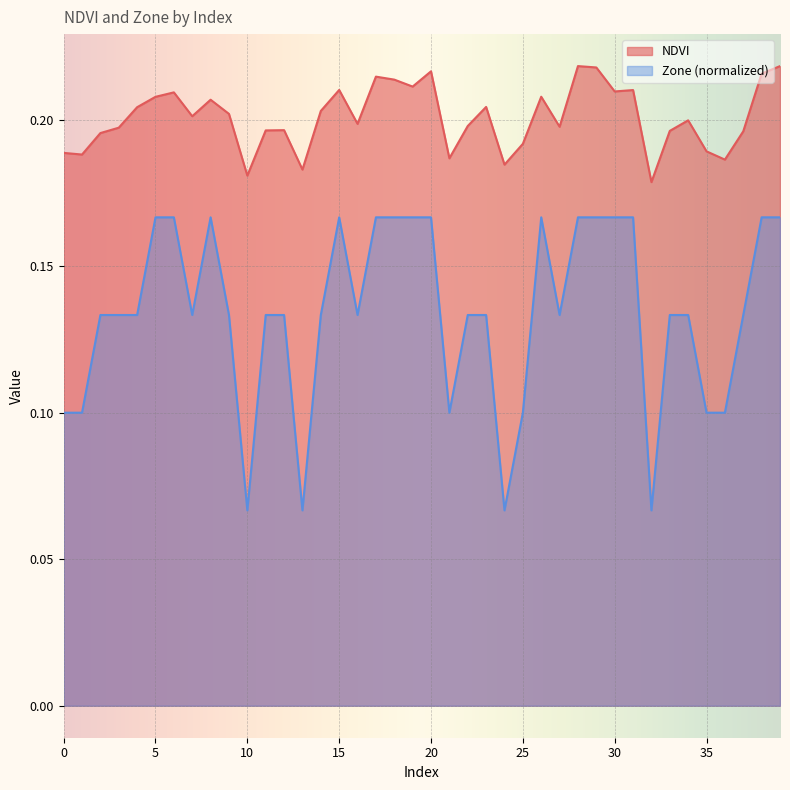

Reading right to left, list all the values displayed in this chart.

NDVI: 39=0.2	38=0.2	37=0.2	36=0.2	35=0.2	34=0.2	33=0.2	32=0.2	31=0.2	30=0.2	29=0.2	28=0.2	27=0.2	26=0.2	25=0.2	24=0.2	23=0.2	22=0.2	21=0.2	20=0.2	19=0.2	18=0.2	17=0.2	16=0.2	15=0.2	14=0.2	13=0.2	12=0.2	11=0.2	10=0.2	9=0.2	8=0.2	7=0.2	6=0.2	5=0.2	4=0.2	3=0.2	2=0.2	1=0.2	0=0.2
Zone: 39=0.2	38=0.2	37=0.1	36=0.1	35=0.1	34=0.1	33=0.1	32=0.1	31=0.2	30=0.2	29=0.2	28=0.2	27=0.1	26=0.2	25=0.1	24=0.1	23=0.1	22=0.1	21=0.1	20=0.2	19=0.2	18=0.2	17=0.2	16=0.1	15=0.2	14=0.1	13=0.1	12=0.1	11=0.1	10=0.1	9=0.1	8=0.2	7=0.1	6=0.2	5=0.2	4=0.1	3=0.1	2=0.1	1=0.1	0=0.1